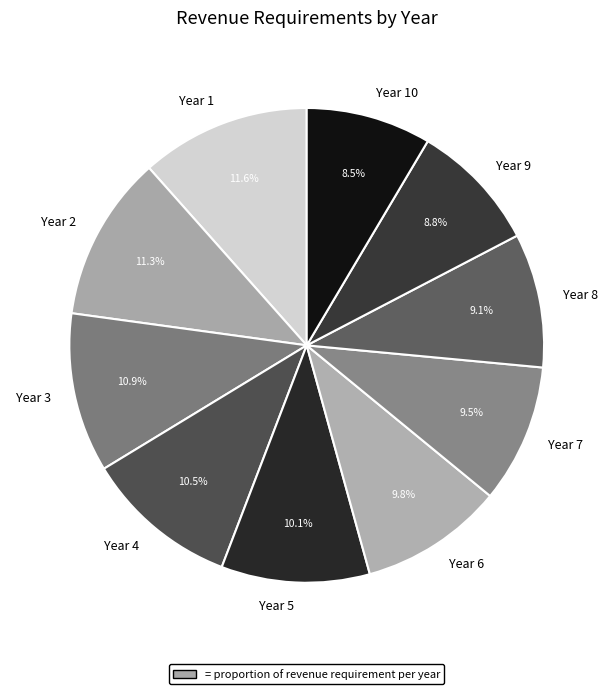

What is the ratio of the value at Year 5 to the value at Year 8?

1.1